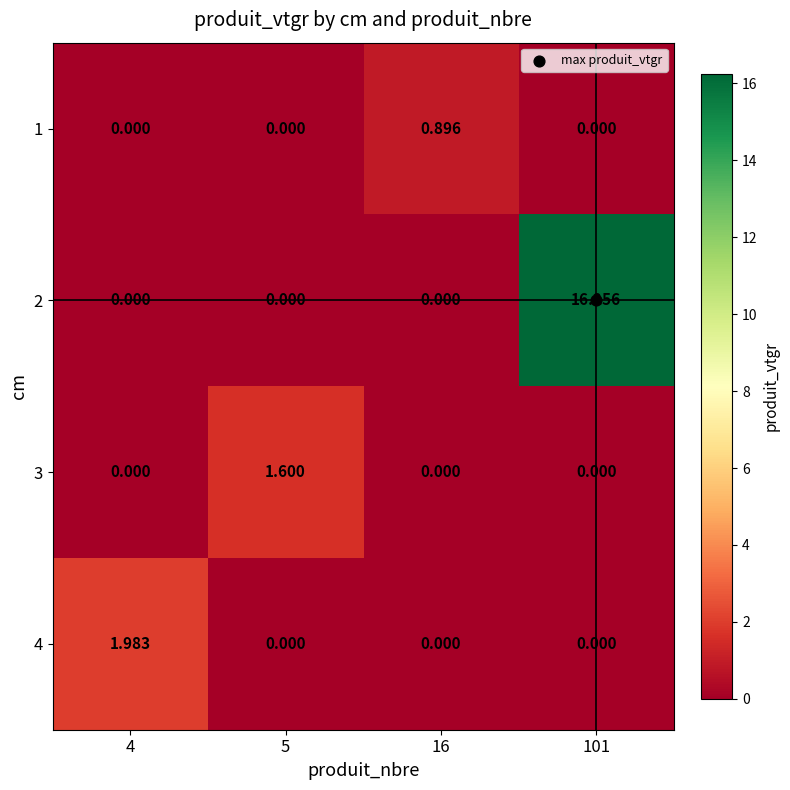

Is the value of 2 at 101 greater than the value of 1 at 16?

Yes